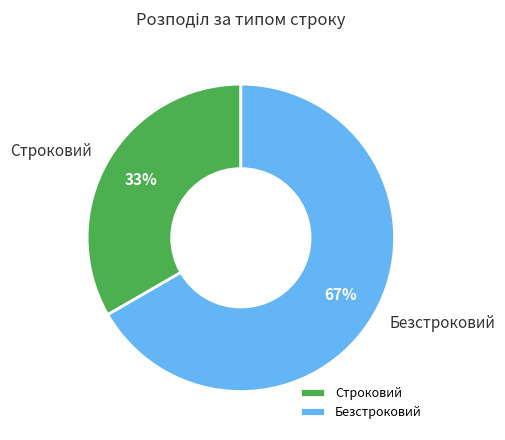

Do Безстроковий and Строковий together represent more than half of the pie?

Yes